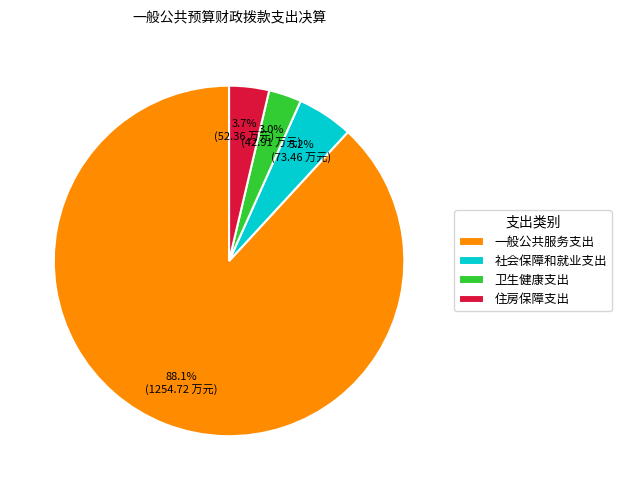

Which has a higher value, 卫生健康支出 or 社会保障和就业支出?

社会保障和就业支出